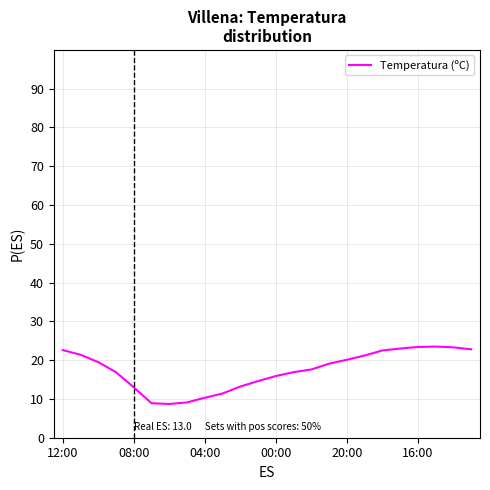

What is the greatest value displayed?

23.5